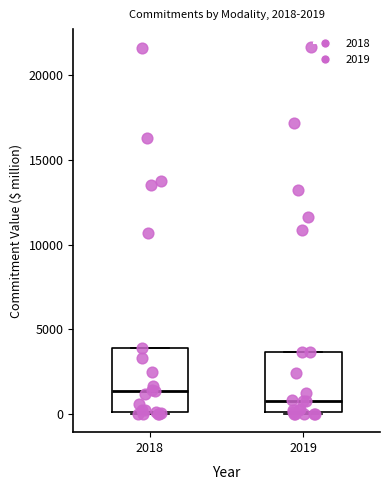

Which box has the highest median line?

2018